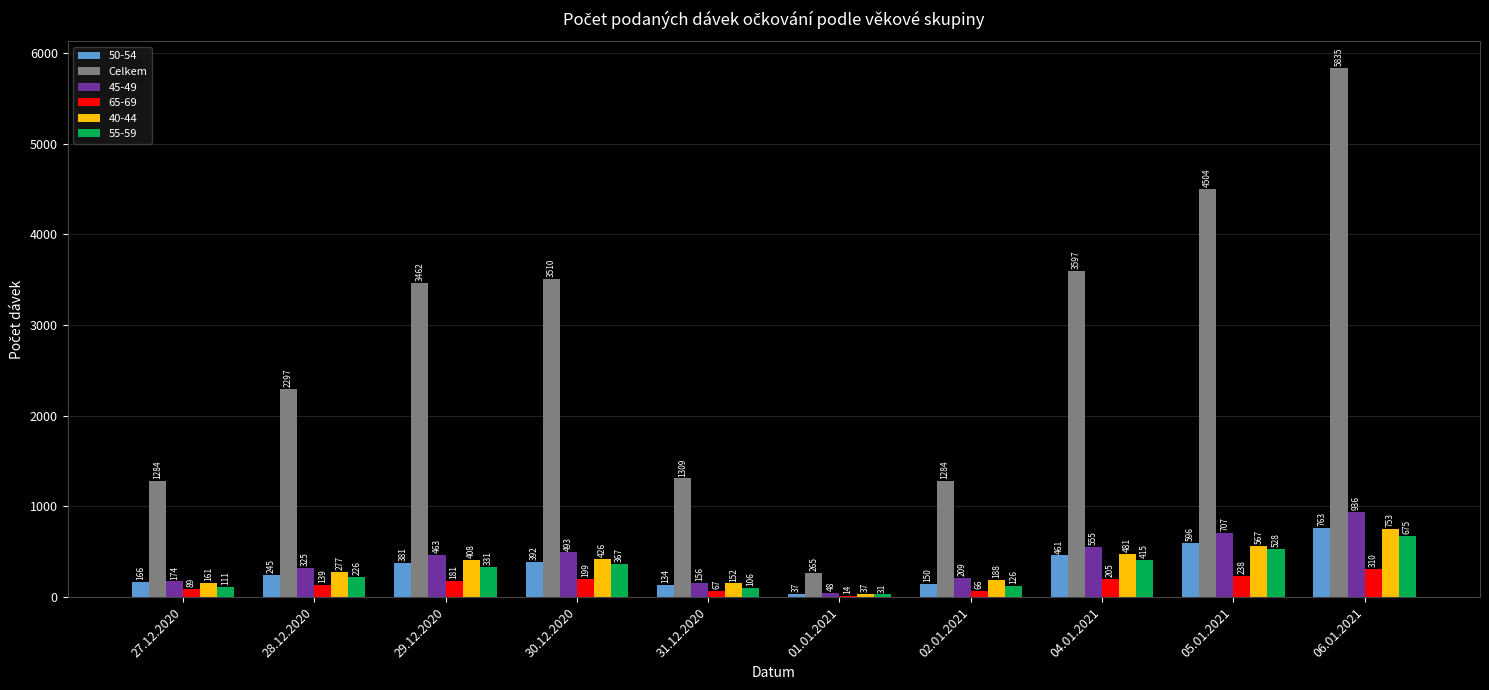

At which label is 55-59 closest to 353?

30.12.2020